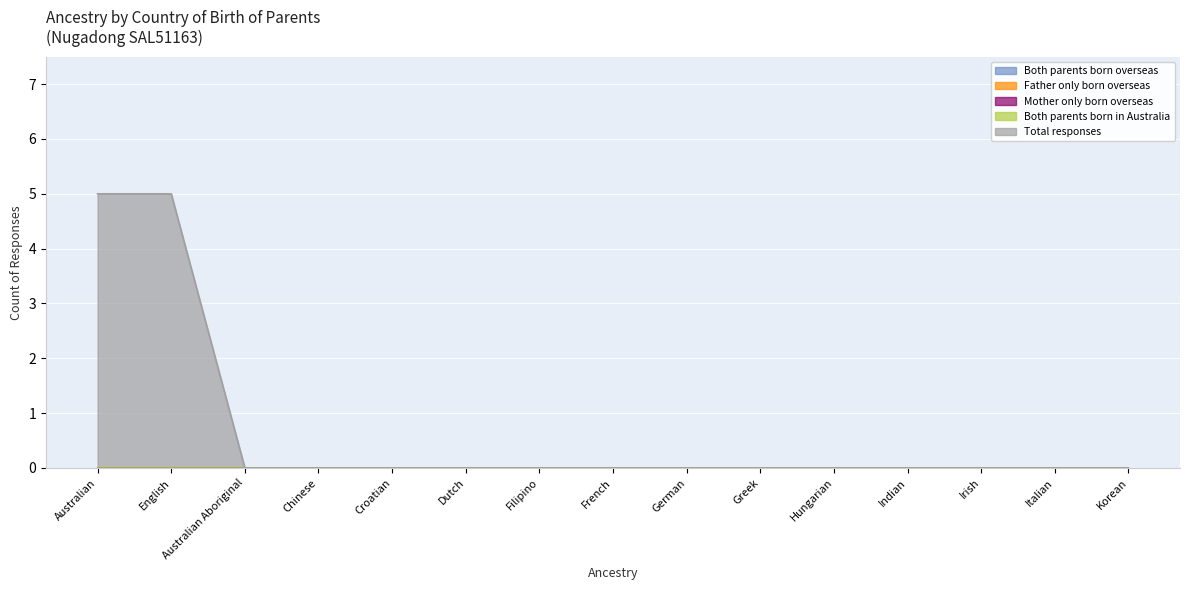

What are all the series names shown in the legend?

Both parents born overseas, Father only born overseas, Mother only born overseas, Both parents born in Australia, Total responses